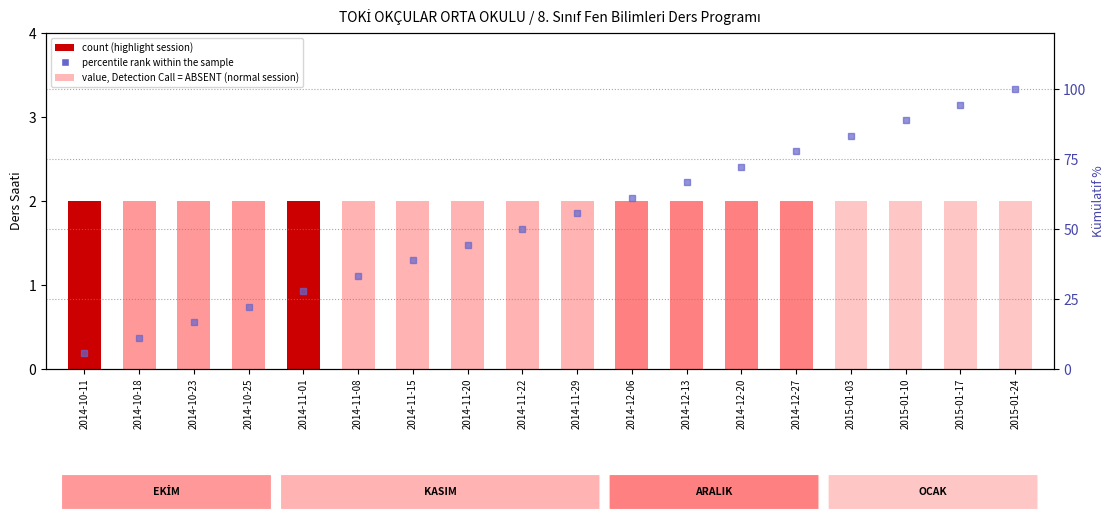

Count the number of values greater than 55.

9